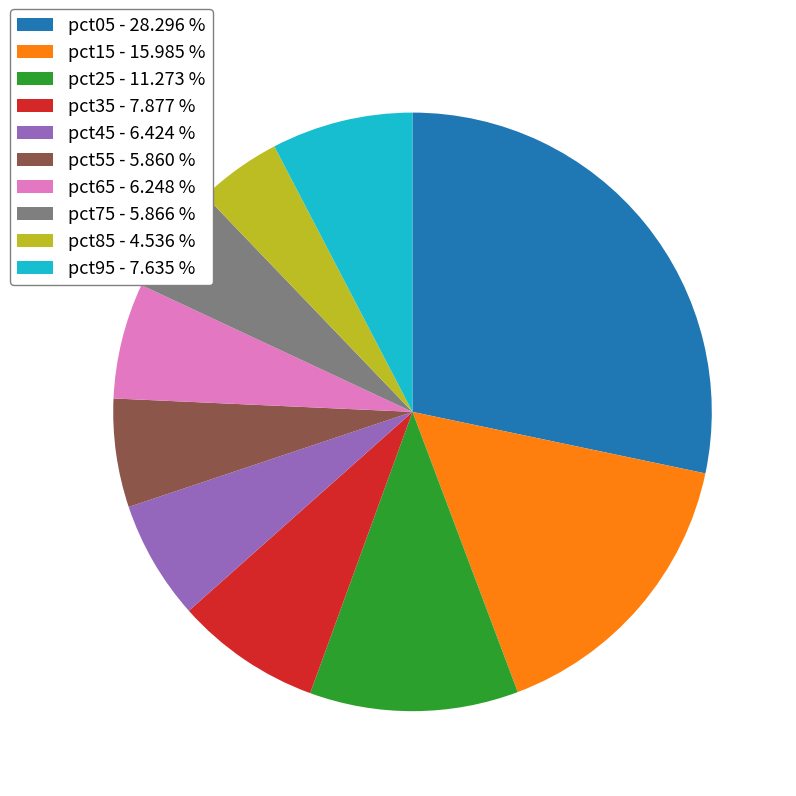

Does pct85 - 4.536 % represent more than half of the total?

No